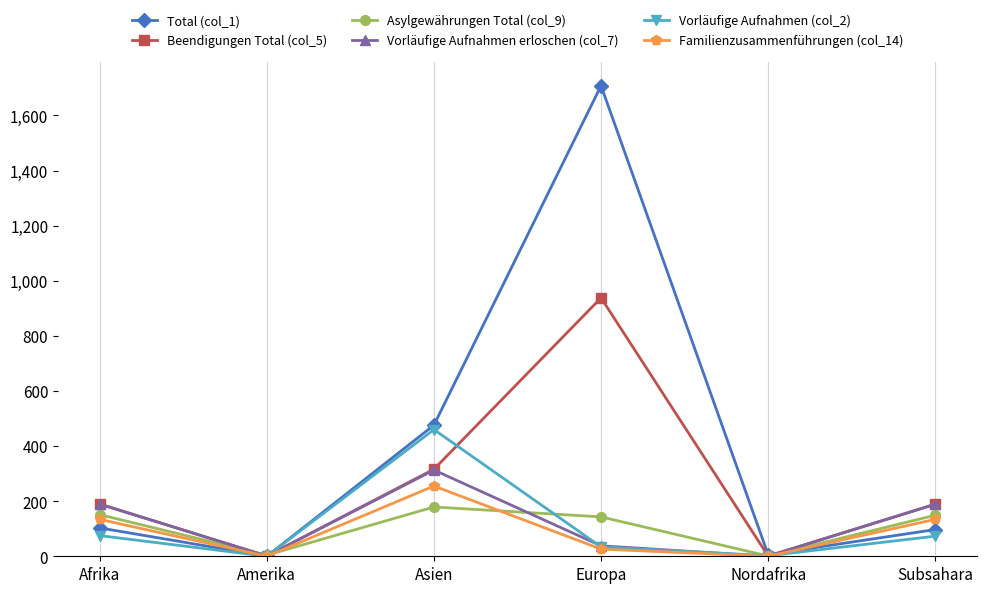

Which series has the widest spread of values?

Total (col_1)